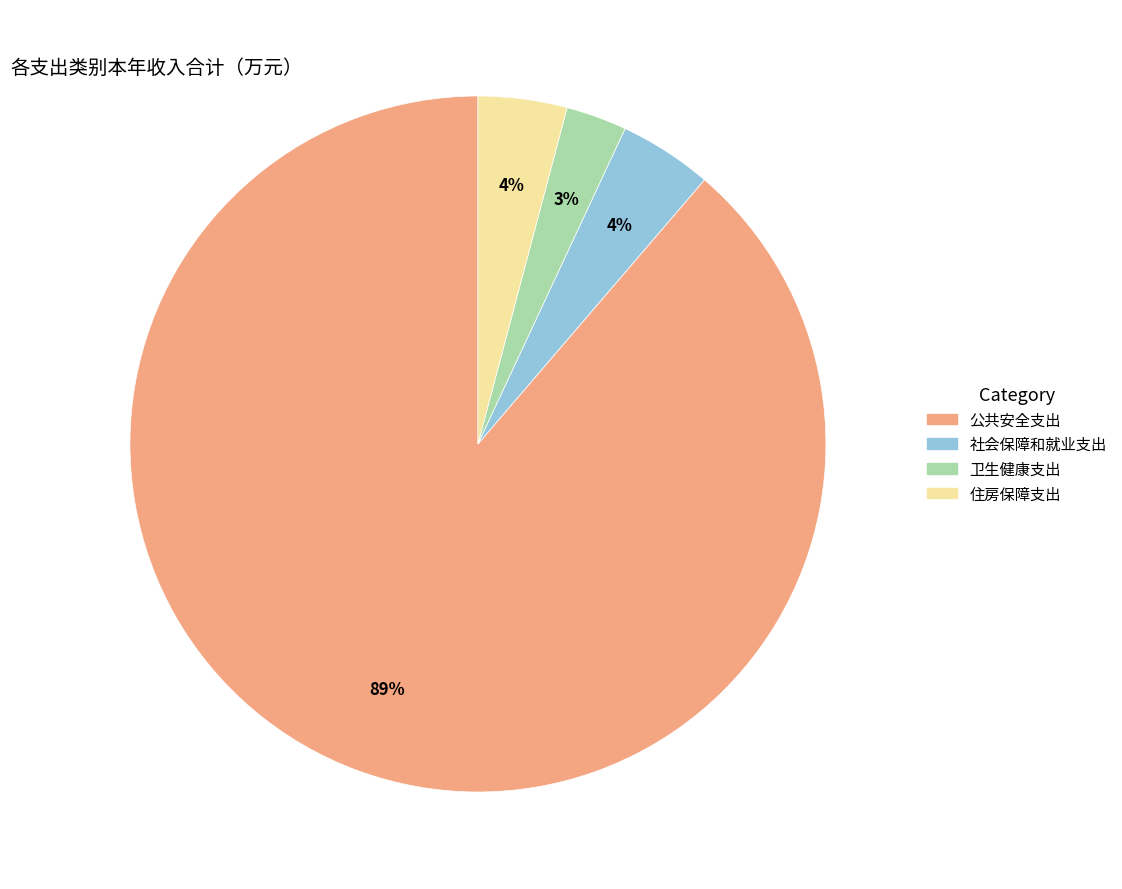

Combined, do 社会保障和就业支出 and 公共安全支出 account for over 50%?

Yes